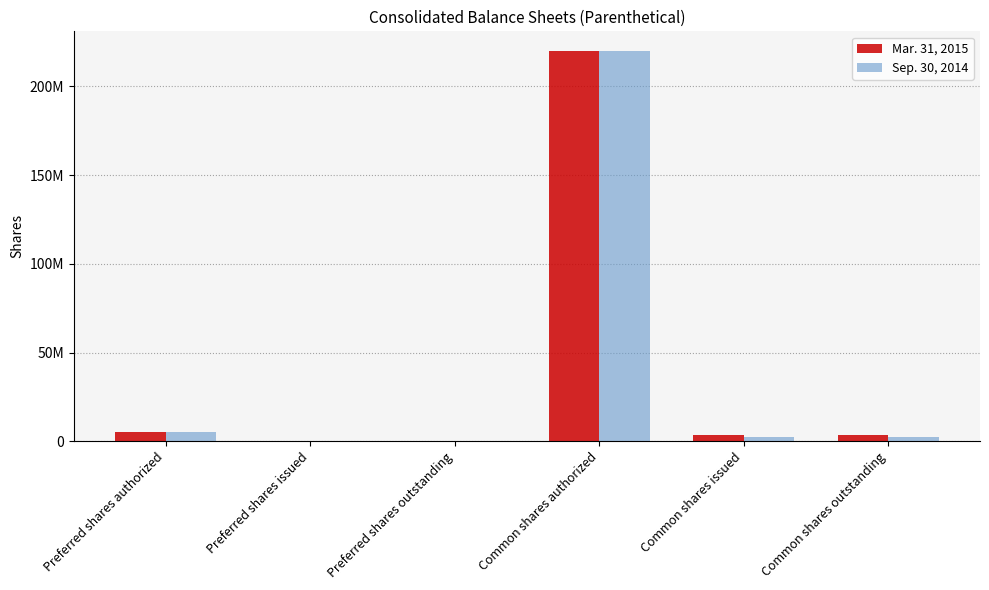

What is the spread (max minus min) of values at Common shares outstanding?

803021